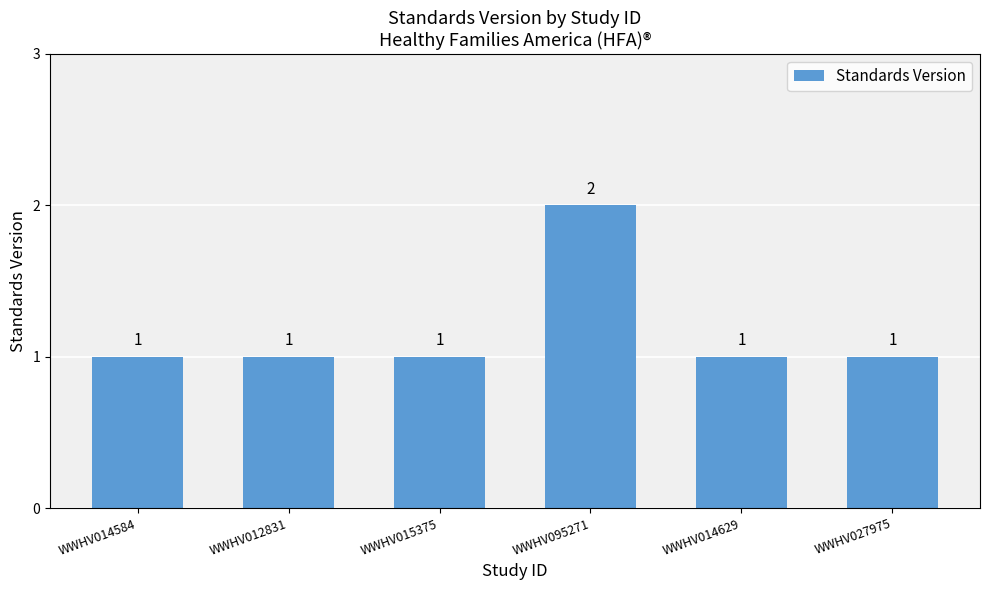

Approximately how many times larger is the value at WWHV012831 compared to WWHV014629?

1.0